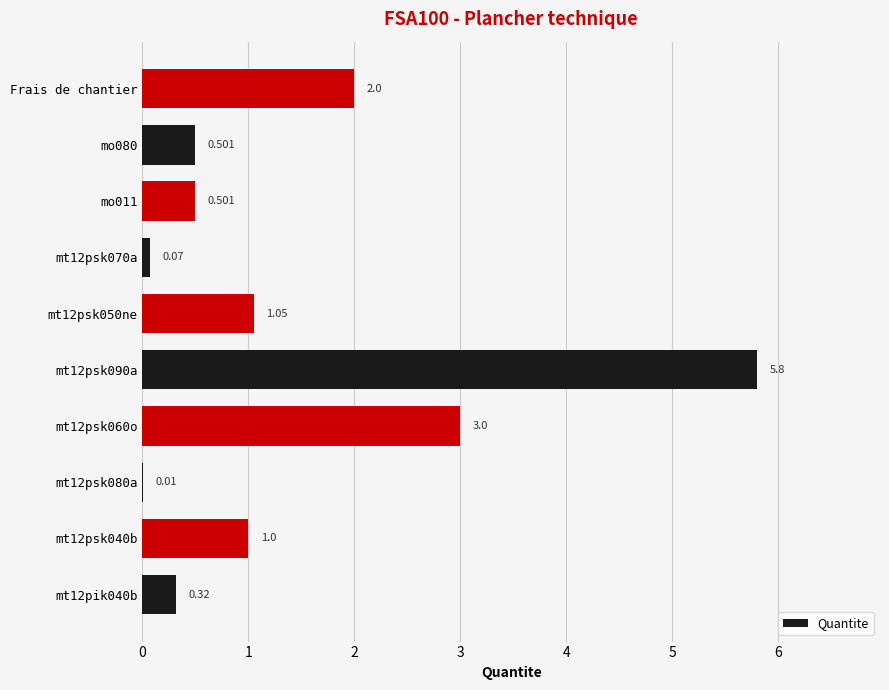

Where is the data nearest to the value 2?

Frais de chantier